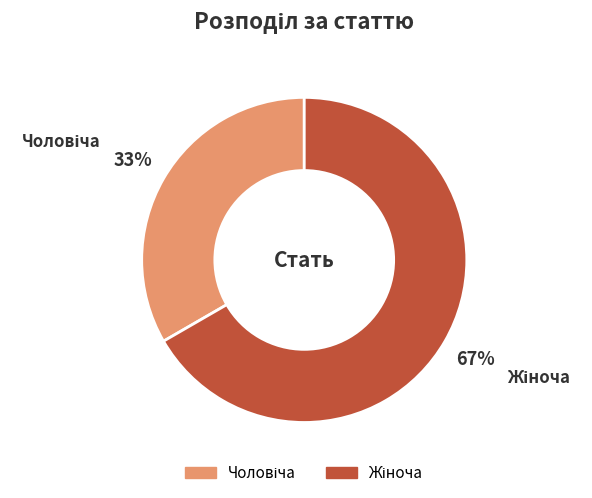

To the nearest percent, what is the average slice percentage?

50%